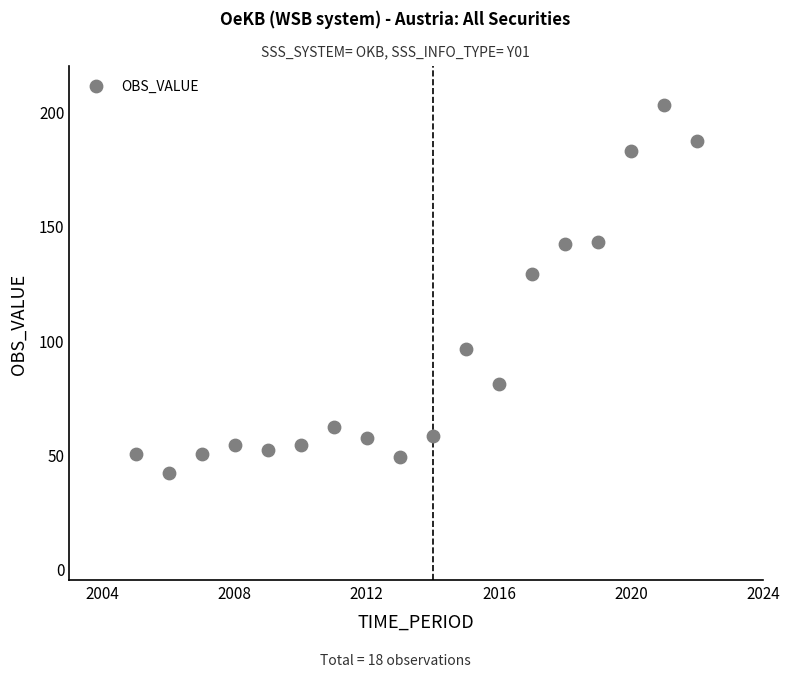

What is the range of X values (max minus min)?

17